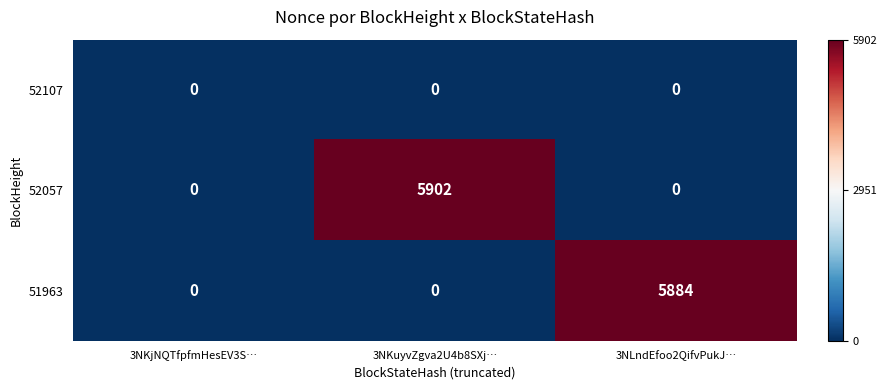

How many 52057 values are between 0 and 5902?

3